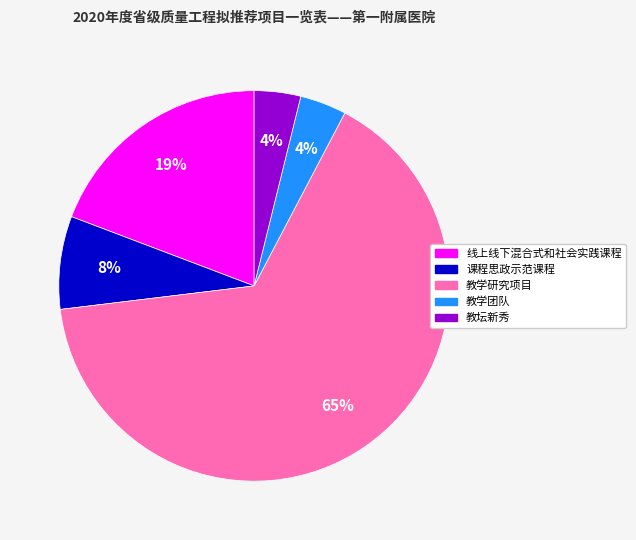

Is it true that 课程思政示范课程 is 18% of the pie?

False